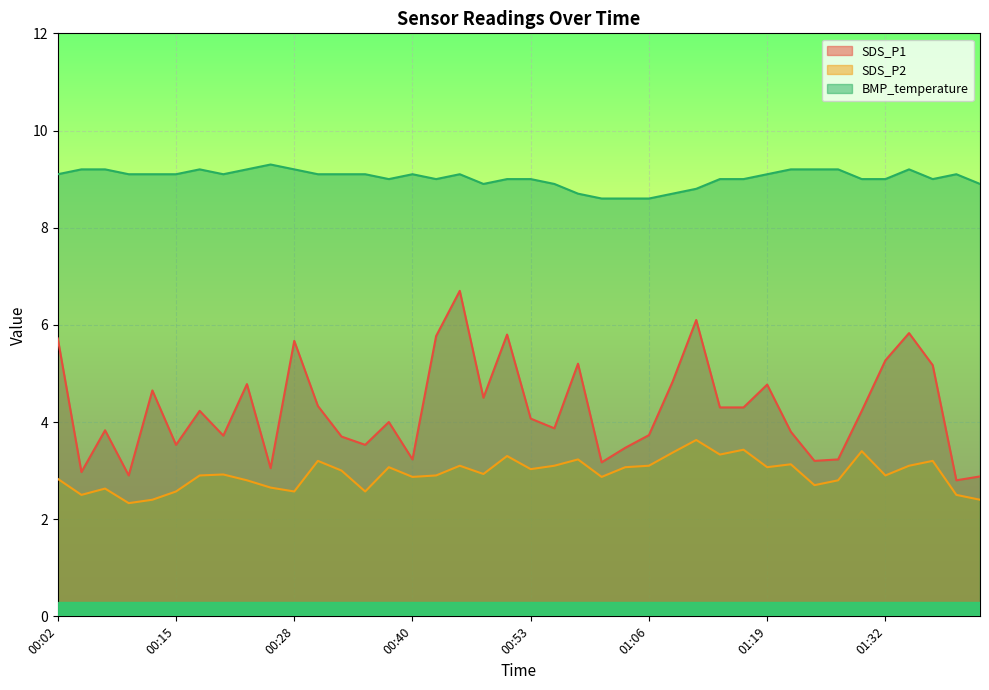

Reading left to right, list all the values displayed in this chart.

SDS_P1: 5.7	3.0	3.8	2.9	4.7	3.5	4.2	3.7	4.8	3.0	5.7	4.3	3.7	3.5	4.0	3.2	5.8	6.7	4.5	5.8	4.1	3.9	5.2	3.2	3.5	3.7	4.8	6.1	4.3	4.3	4.8	3.8	3.2	3.2	4.2	5.3	5.8	5.2	2.8	2.9
SDS_P2: 2.8	2.5	2.6	2.3	2.4	2.6	2.9	2.9	2.8	2.6	2.6	3.2	3.0	2.6	3.1	2.9	2.9	3.1	2.9	3.3	3.0	3.1	3.2	2.9	3.1	3.1	3.4	3.6	3.3	3.4	3.1	3.1	2.7	2.8	3.4	2.9	3.1	3.2	2.5	2.4
BMP_temperature: 9.1	9.2	9.2	9.1	9.1	9.1	9.2	9.1	9.2	9.3	9.2	9.1	9.1	9.1	9.0	9.1	9.0	9.1	8.9	9.0	9.0	8.9	8.7	8.6	8.6	8.6	8.7	8.8	9.0	9.0	9.1	9.2	9.2	9.2	9.0	9.0	9.2	9.0	9.1	8.9